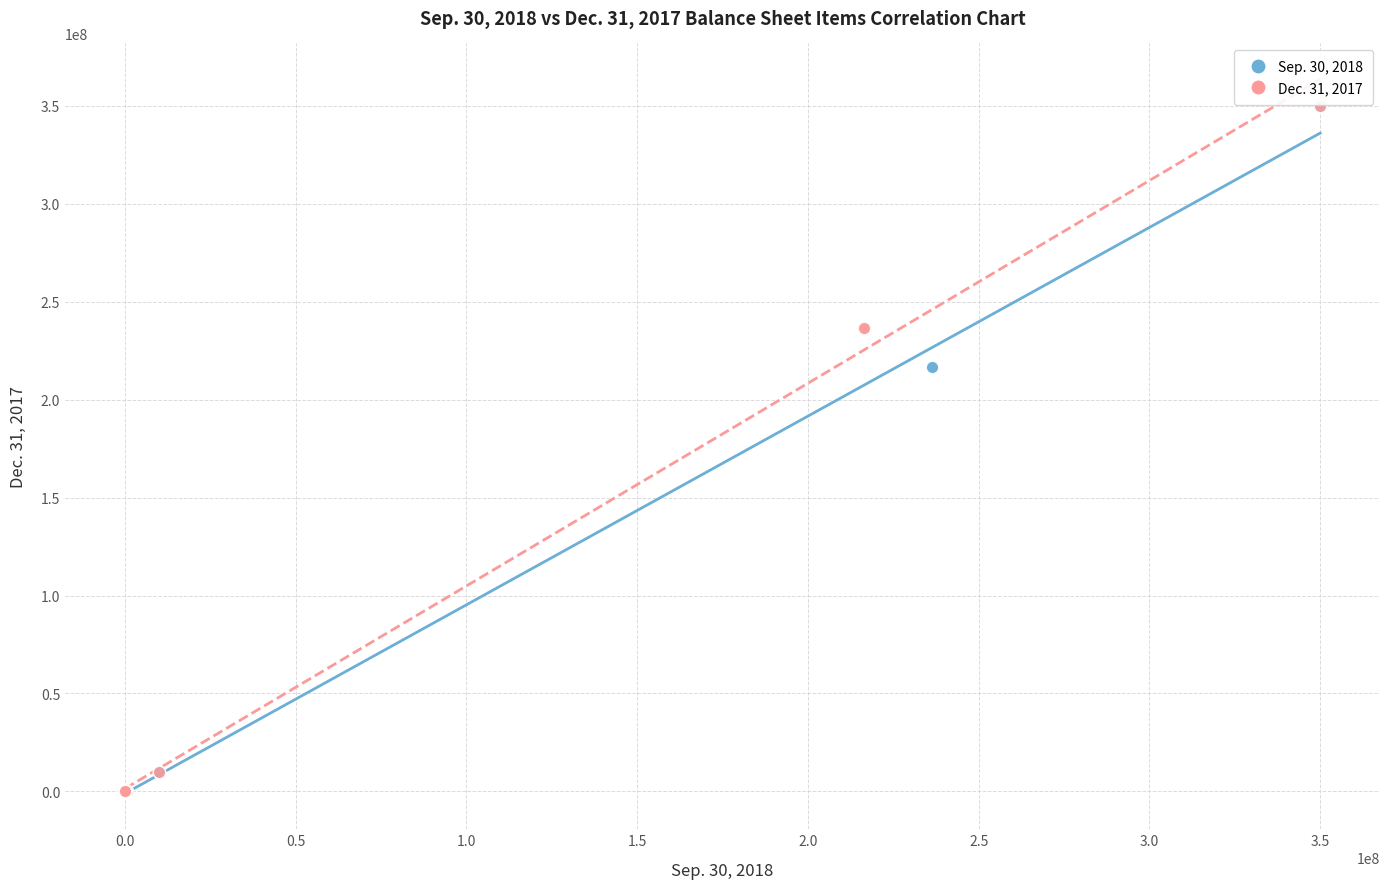

What are all the series names shown in the legend?

Sep. 30, 2018, Dec. 31, 2017